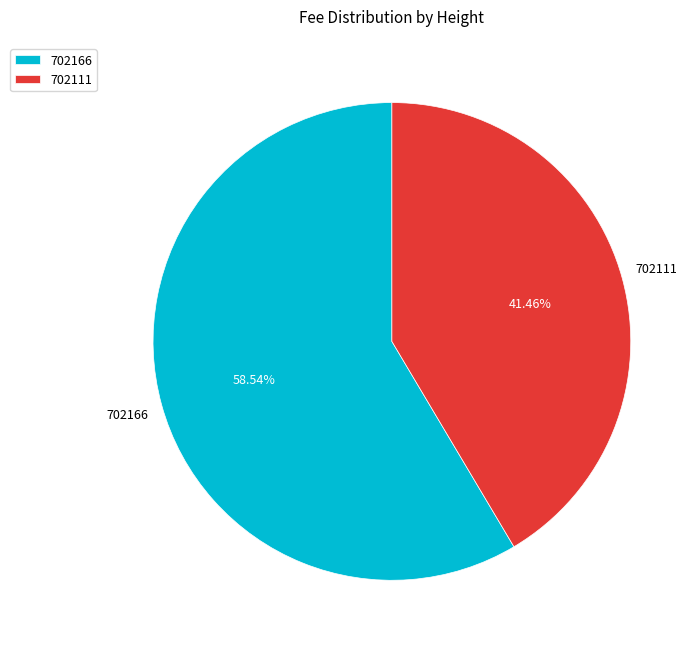

How many slices are in this pie chart?

2